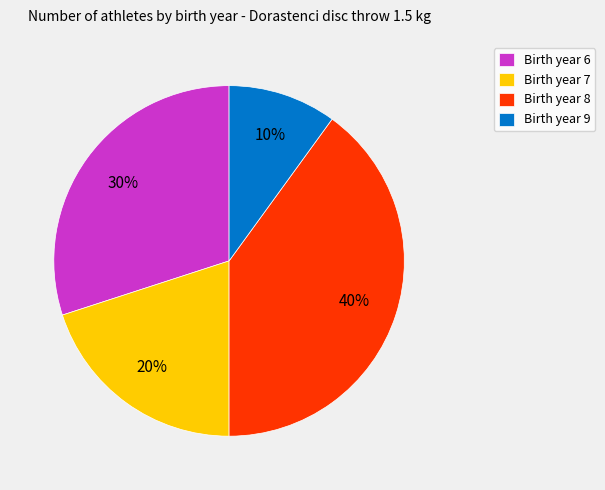

To the nearest percent, what portion does Birth year 9 represent?

10%